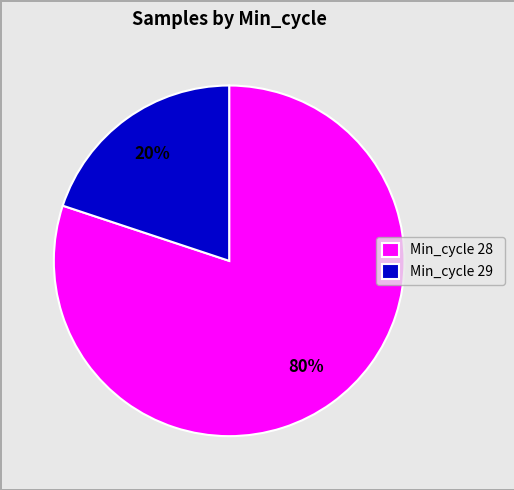

Which has a higher value, Min_cycle 28 or Min_cycle 29?

Min_cycle 28